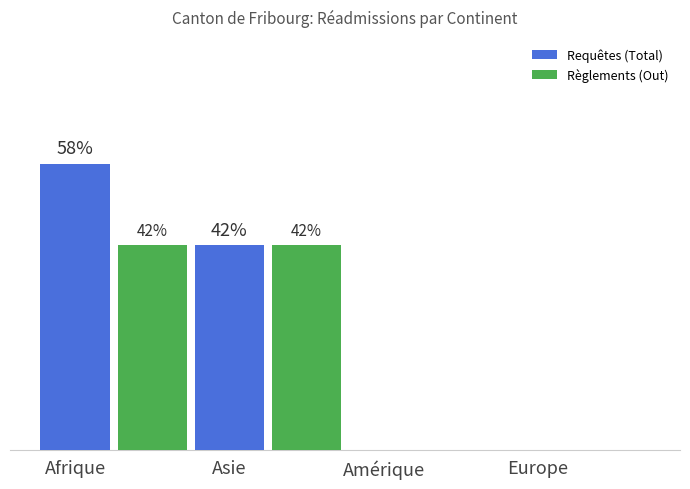

List the series in order of their peak value, lowest first.

Règlements (Out), Requêtes (Total)